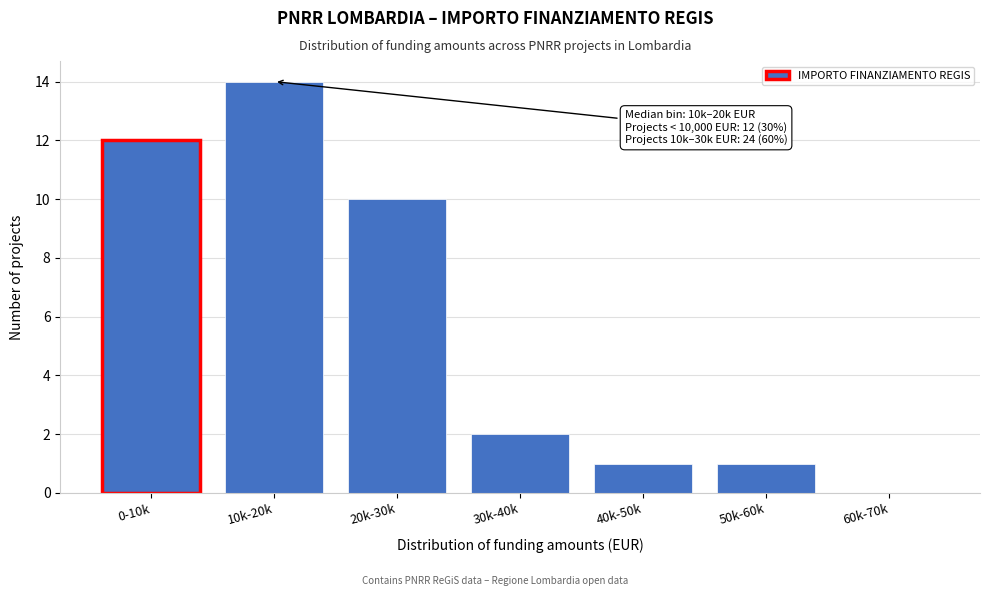

Reading left to right, transcribe all the data shown in this chart.

0-10k=12	10k-20k=14	20k-30k=10	30k-40k=2	40k-50k=1	50k-60k=1	60k-70k=0